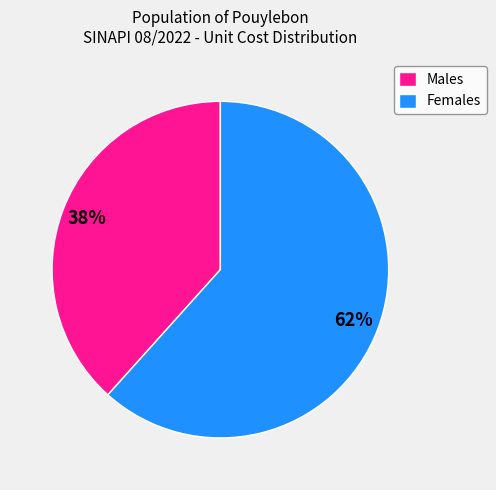

Count the number of slices in the pie.

2